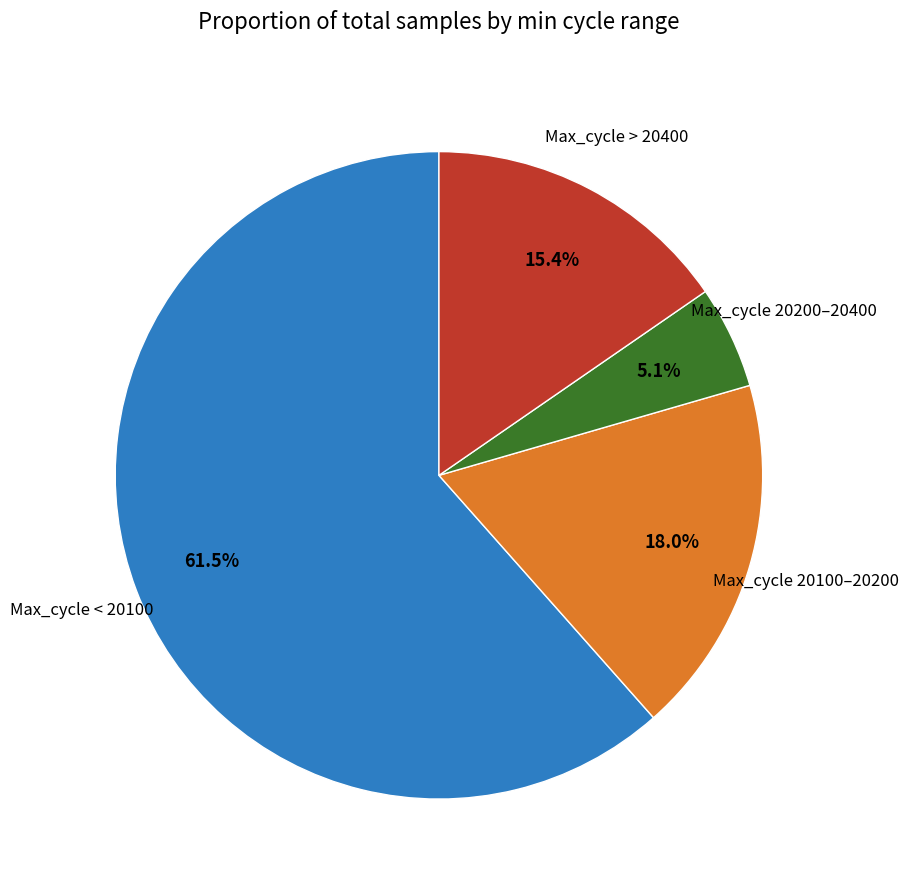

Does any single category account for the majority?

Yes